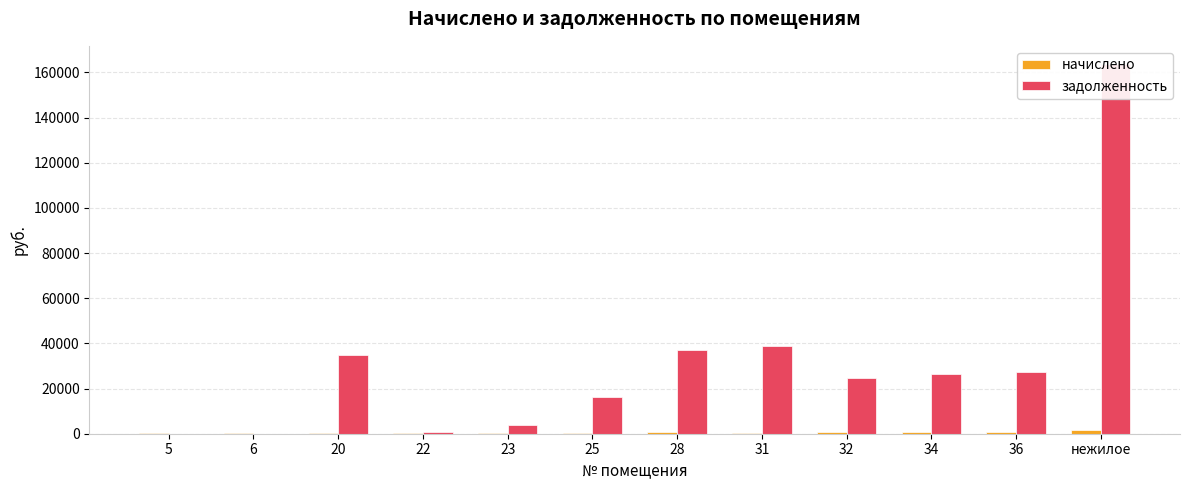

List the series in order of their peak value, lowest first.

начислено, задолженность